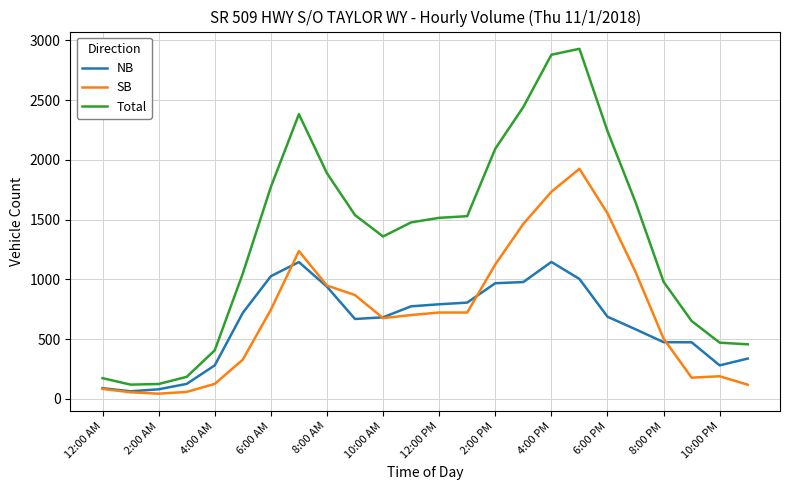

True or false: Total and SB intersect in this chart.

False